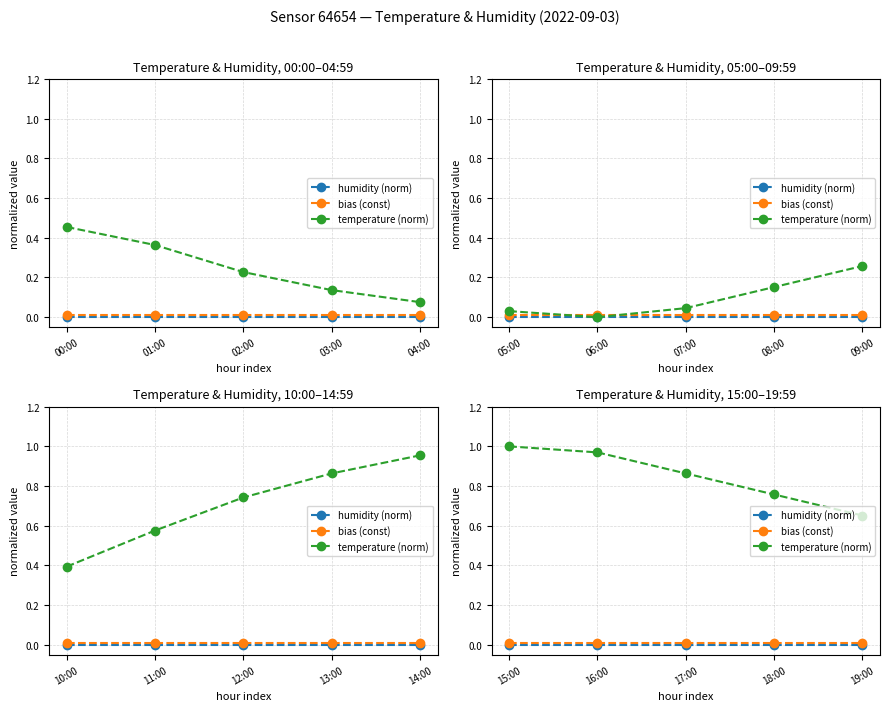

True or false: bias (const) and temperature (norm) intersect in this chart.

False